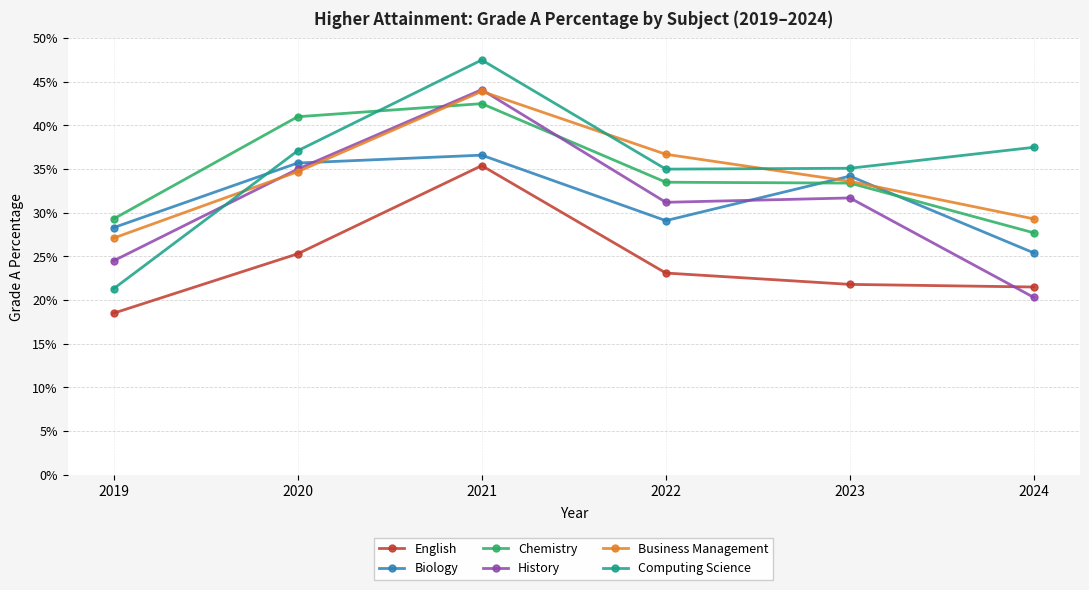

At which category is the sum across all series the highest?

2021